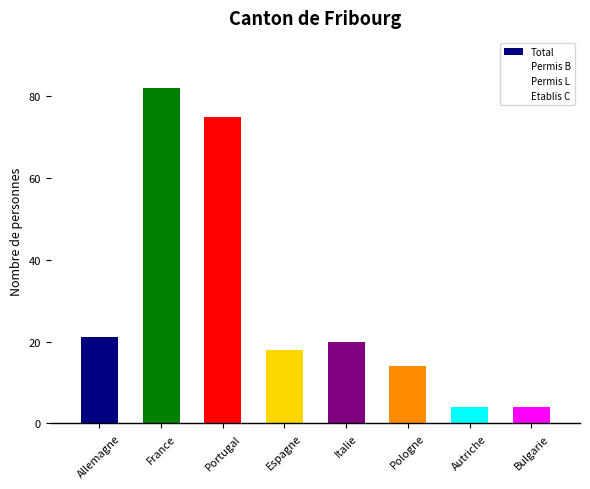

Which category has the highest value across all series?

France